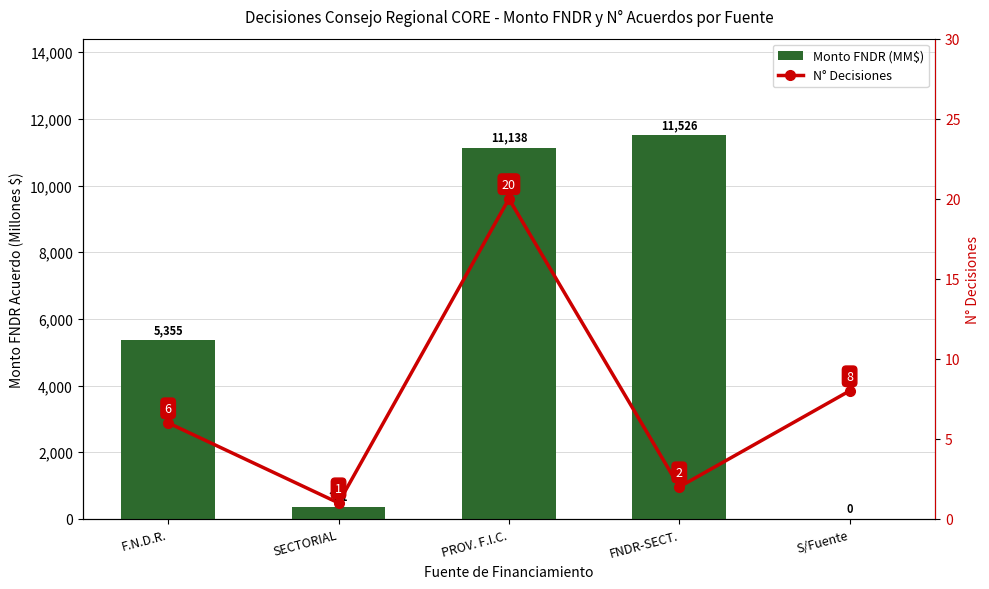

List the series in order of their peak value, lowest first.

N° Decisiones, Monto FNDR (MM$)